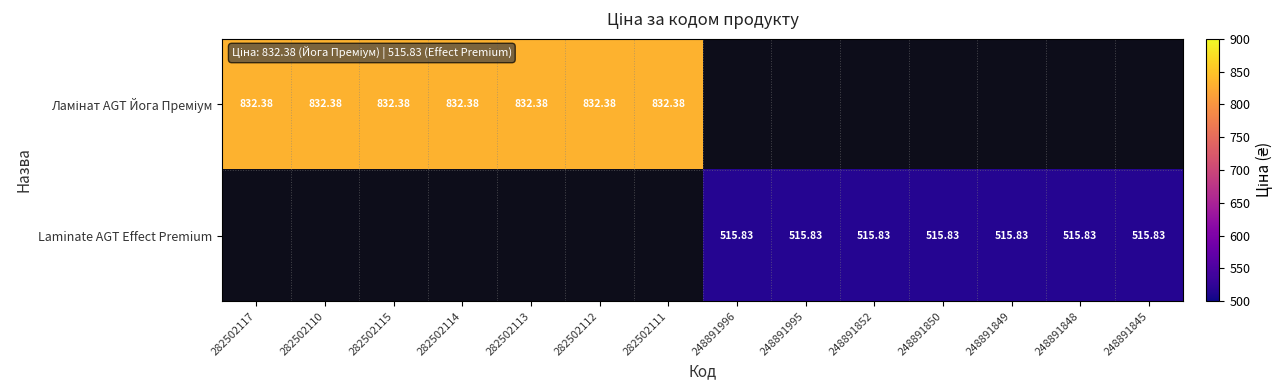

Is the value of Laminate AGT Effect Premium at 282502114 greater than the value of Ламінат AGT Йога Преміум at 248891850?

No